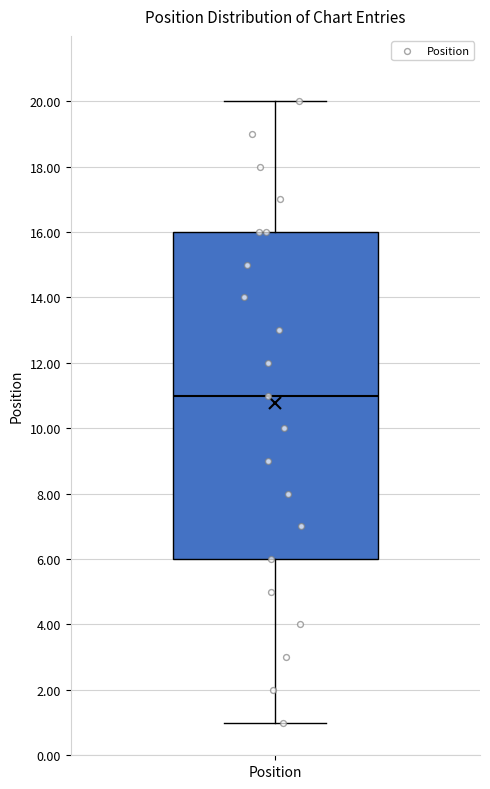

Where does the upper whisker of the box for Position end on the y-axis? The values are not printed on the chart, so give them approximately, as read against the axis.

20